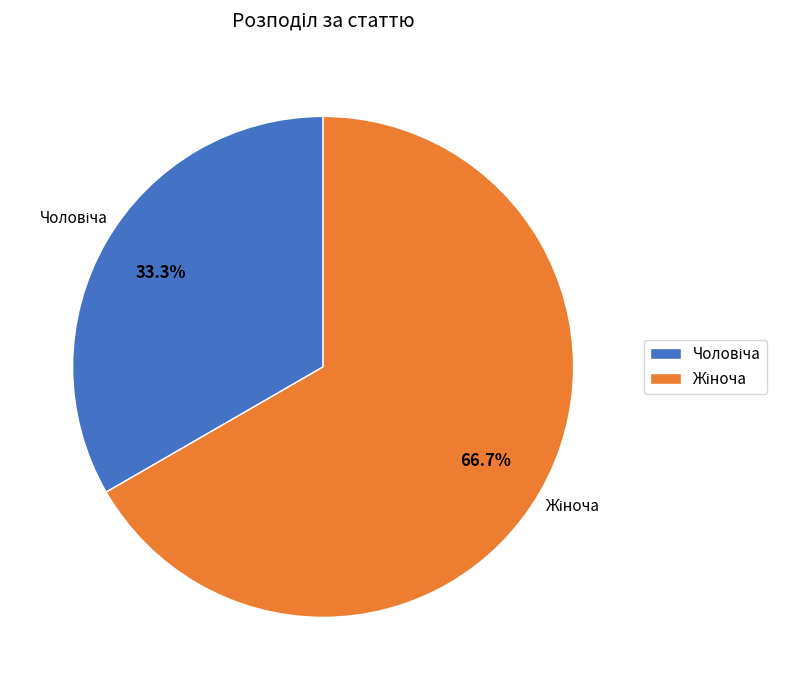

Is there any slice that represents more than half of the pie?

Yes